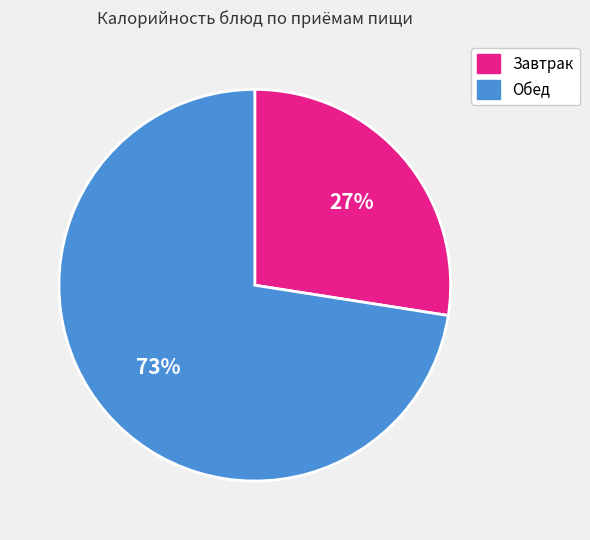

To the nearest percent, what is the average slice percentage?

50%